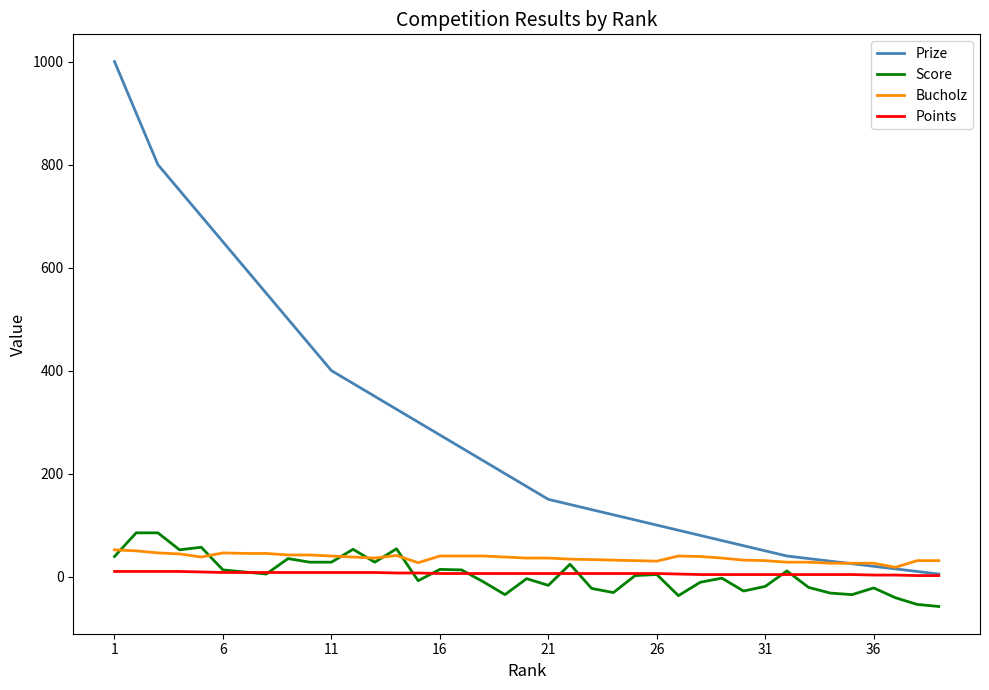

What is the difference between the second highest and second lowest values in the Points series?

8